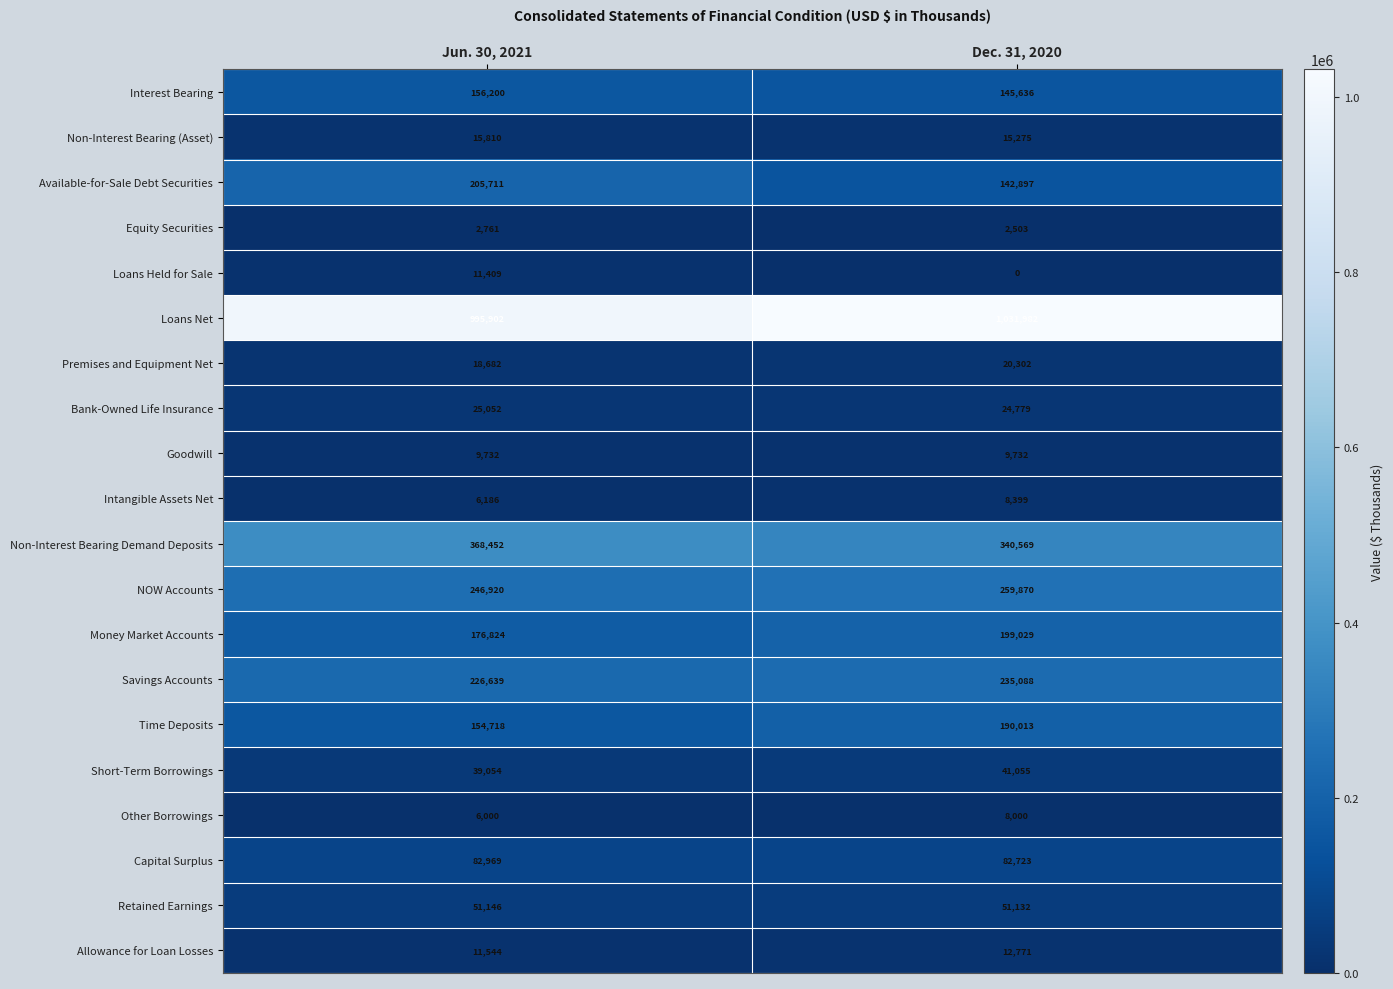

Rank the series at Dec. 31, 2020 from lowest to highest value.

Loans Held for Sale, Equity Securities, Other Borrowings, Intangible Assets Net, Goodwill, Allowance for Loan Losses, Non-Interest Bearing (Asset), Premises and Equipment Net, Bank-Owned Life Insurance, Short-Term Borrowings, Retained Earnings, Capital Surplus, Available-for-Sale Debt Securities, Interest Bearing, Time Deposits, Money Market Accounts, Savings Accounts, NOW Accounts, Non-Interest Bearing Demand Deposits, Loans Net